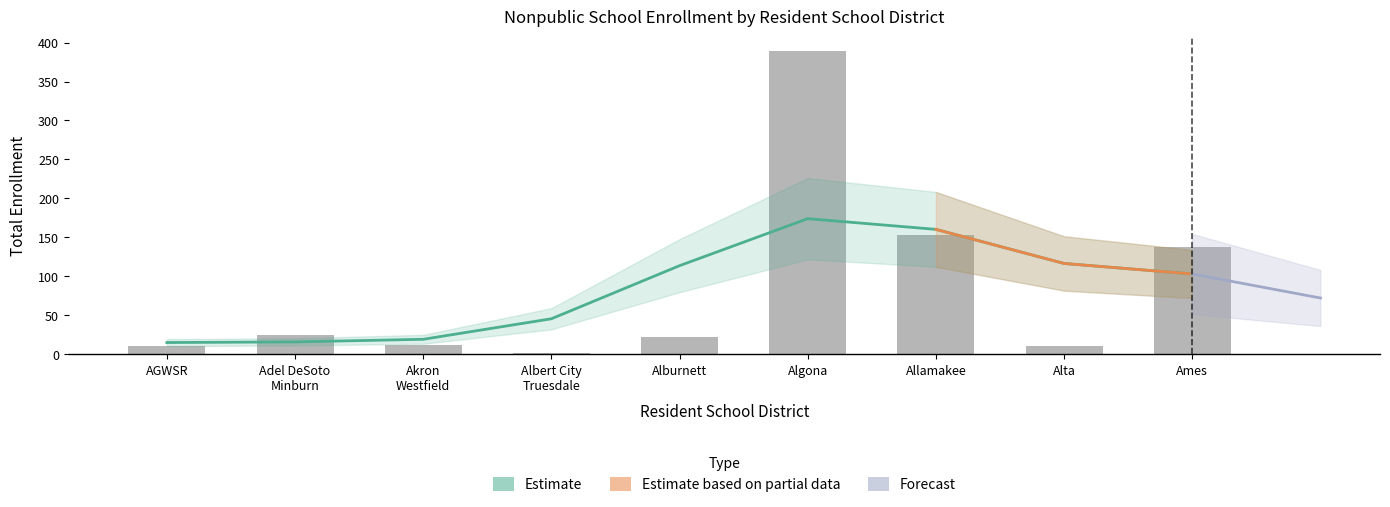

True or false: the data shows 11 at Alta.

True